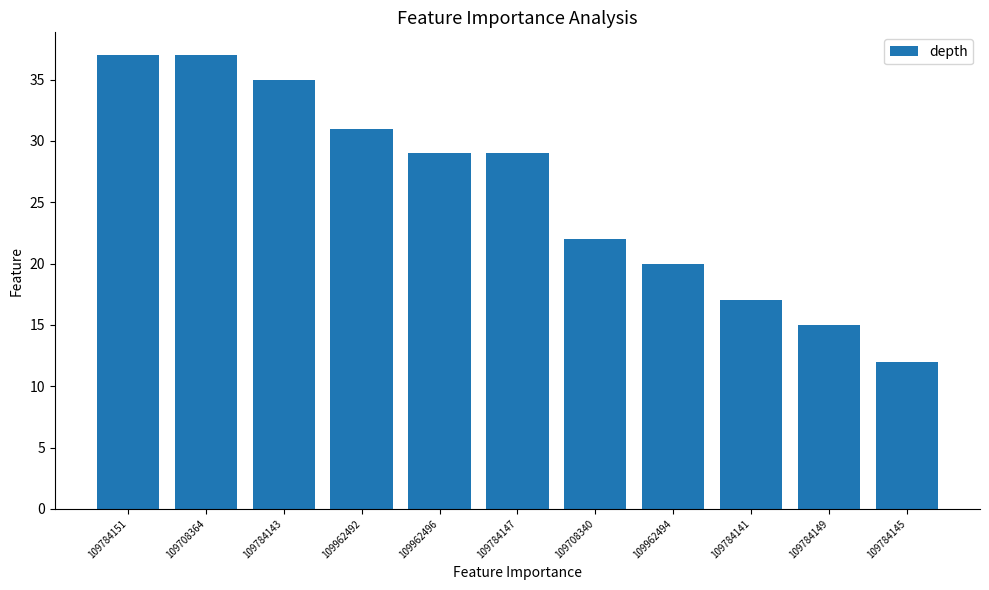

What value does the data have at 109784149?

15